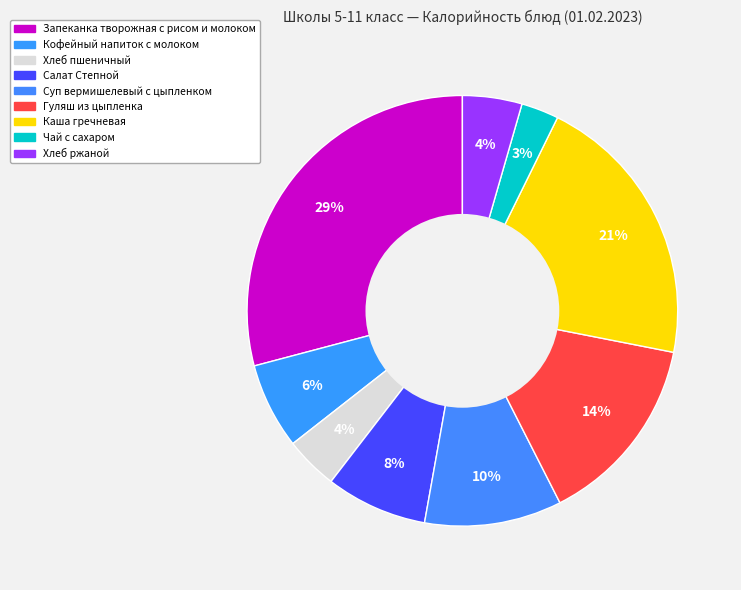

Does any single category account for the majority?

No